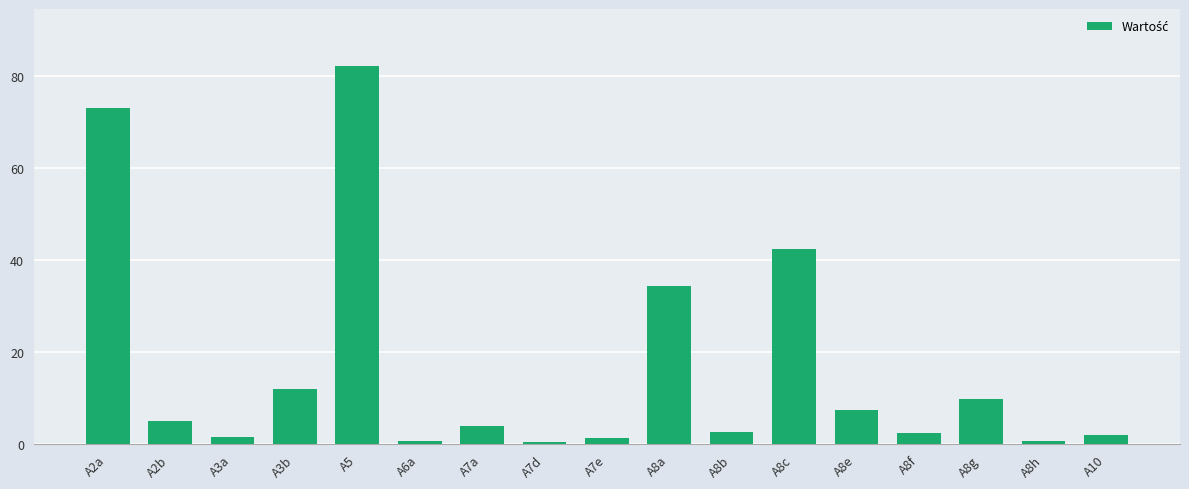

Are the bars grouped side by side (vs. stacked)?

No